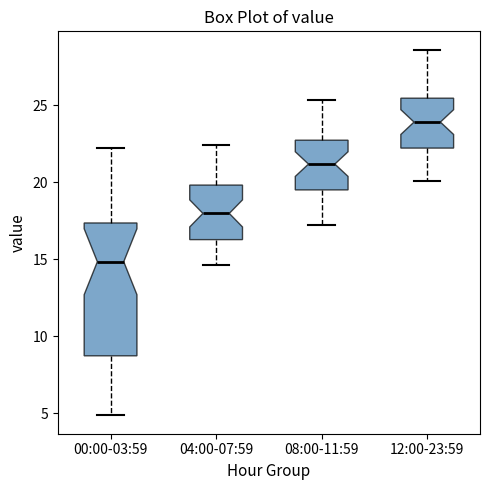

Reading left to right, transcribe this box plot: for each box, give where its median line is, the range the box spans, and where its two whiskers end, as read against the y-axis. The values are not printed on the chart, so give them approximately, as read against the axis.

00:00-03:59: median 15.0, box 8.5 to 17.5, whiskers 5.0 to 22.5
04:00-07:59: median 18.0, box 16.5 to 20.0, whiskers 14.5 to 22.5
08:00-11:59: median 21.0, box 19.5 to 22.5, whiskers 17.5 to 25.5
12:00-23:59: median 24.0, box 22.0 to 25.5, whiskers 20.0 to 28.5